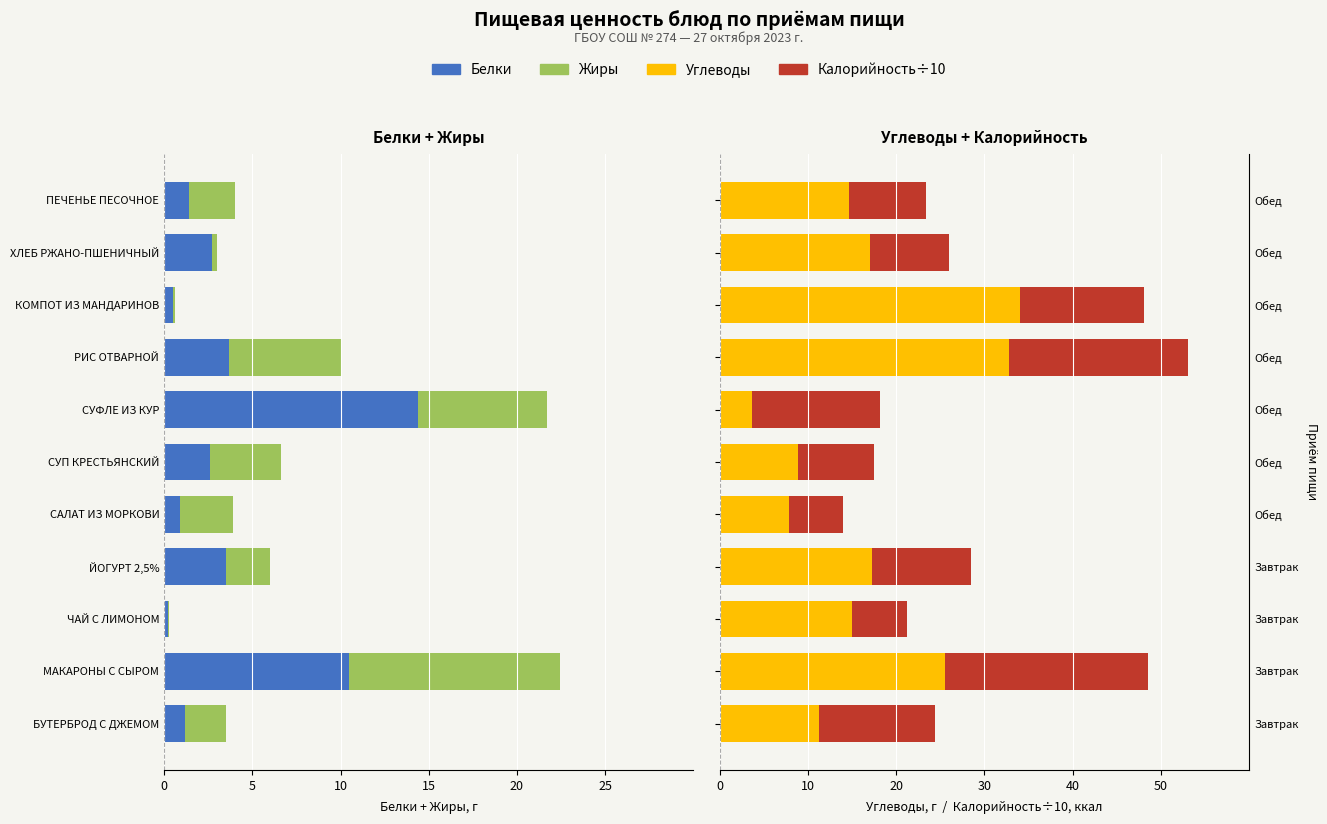

Rank the series at ЧАЙ С ЛИМОНОМ from highest to lowest value.

Углеводы, г, Калорийность÷10, ккал, Жиры, Белки